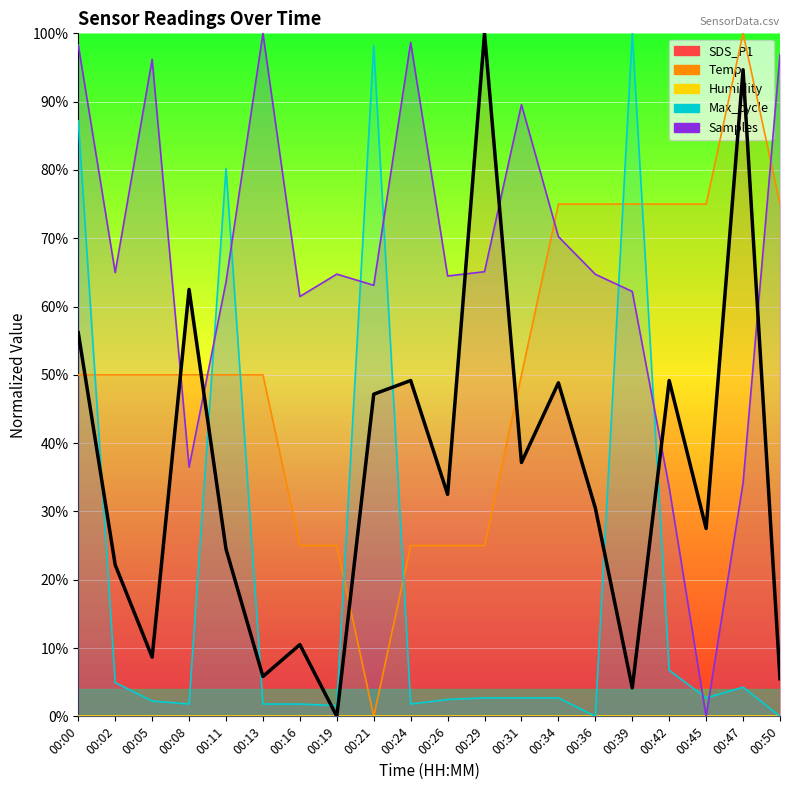

Which category has the lowest value across all series?

00:19